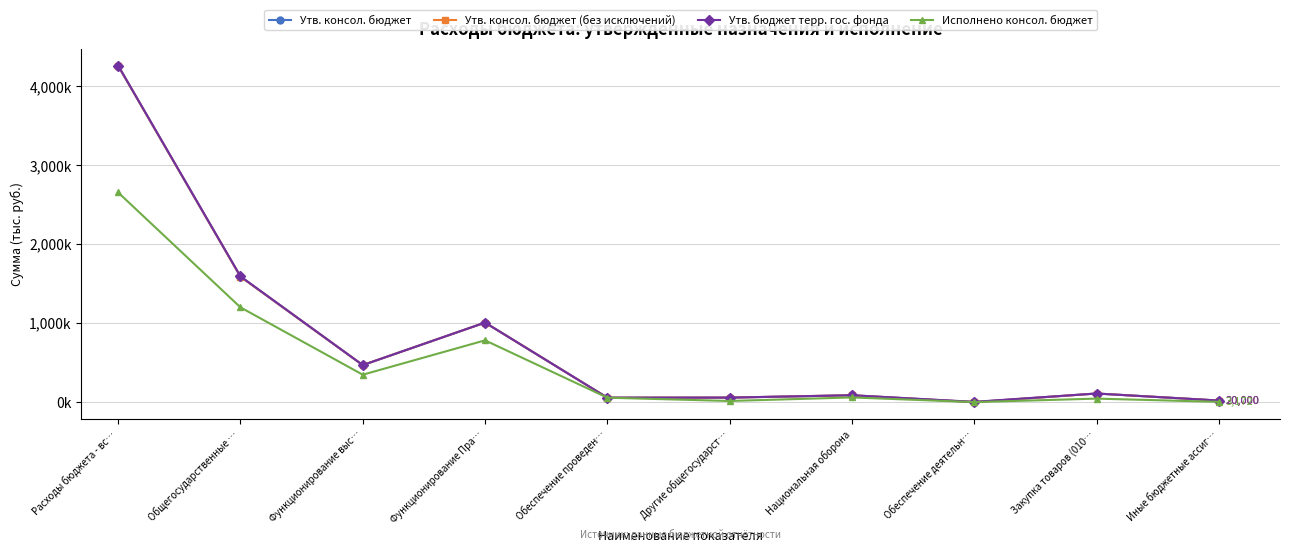

At which category is the sum across all series the highest?

Расходы бюджета - вс…